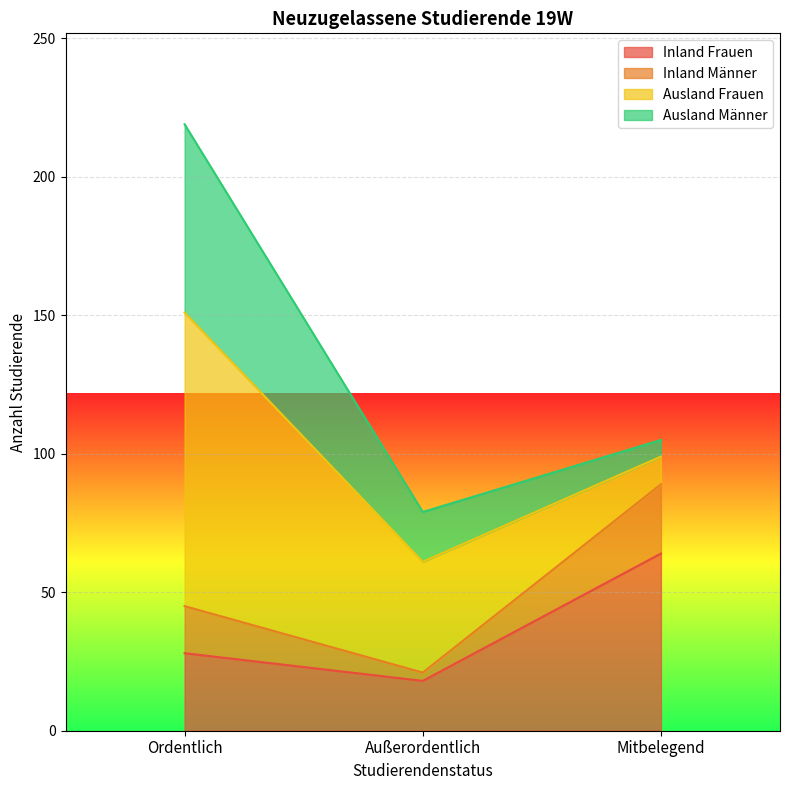

What is the label of the 3rd point from the right?

Ordentlich